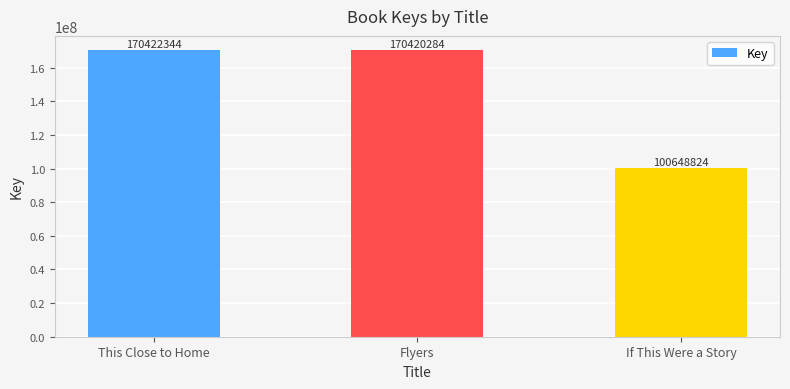

Reading left to right, list all the values displayed in this chart.

170422344	170420284	100648824